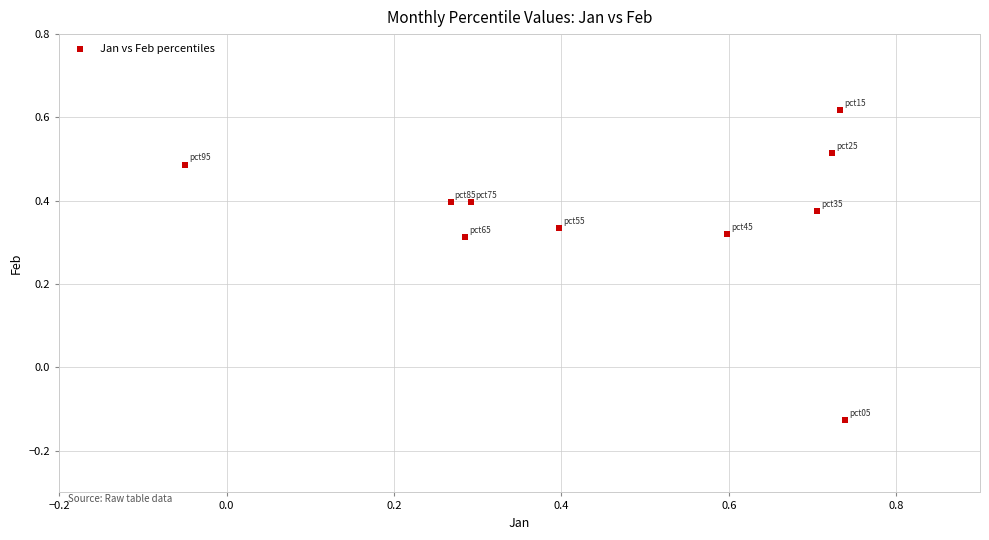

What is the range of Y values (max minus min)?

0.7